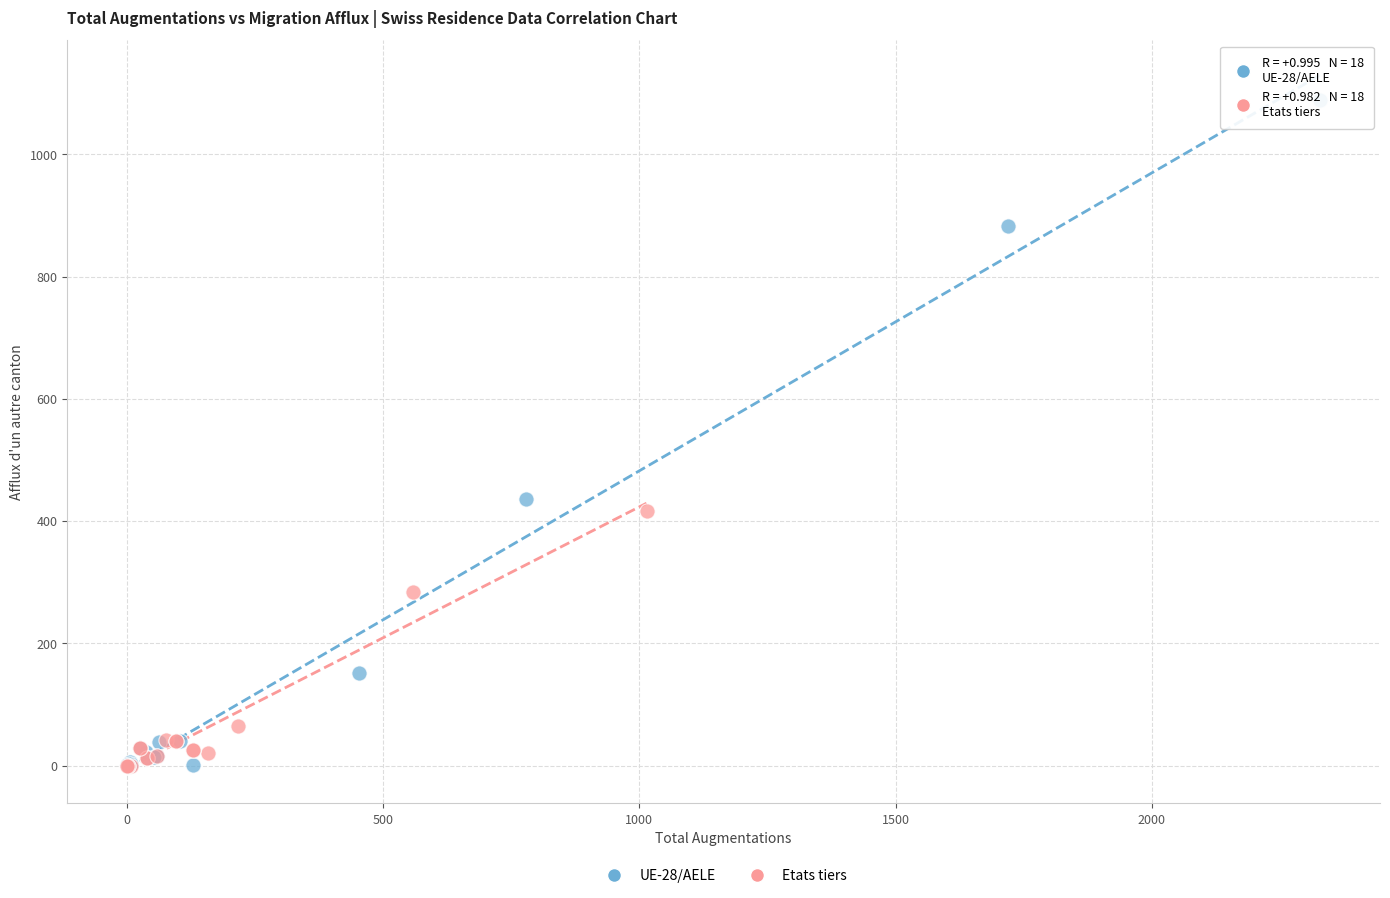

Which series reaches the maximum Y coordinate?

UE-28/AELE